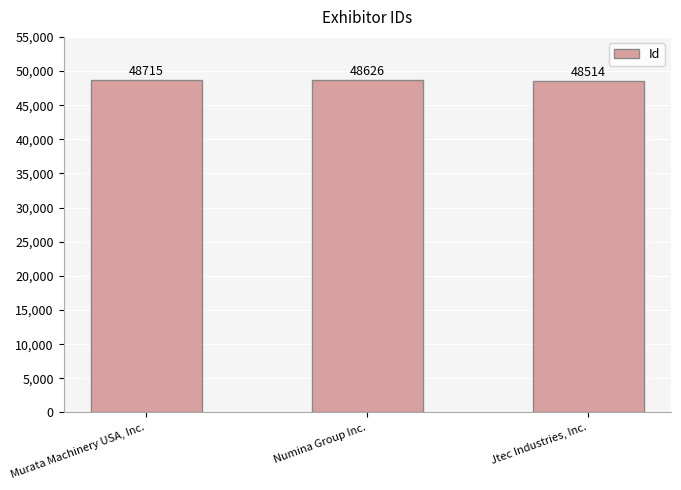

Reading left to right, transcribe all the data shown in this chart.

Murata Machinery USA, Inc.=48715	Numina Group Inc.=48626	Jtec Industries, Inc.=48514